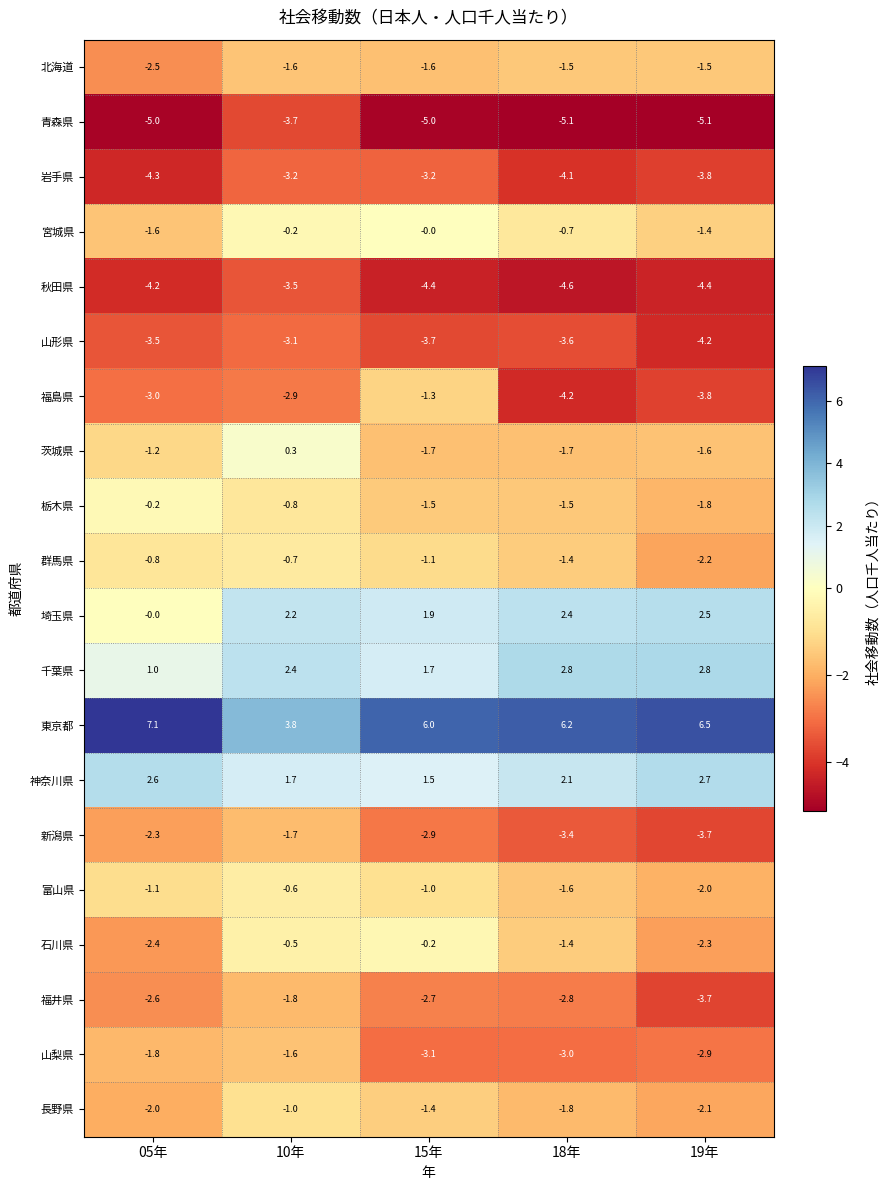

What is the difference between the 秋田県 values at 05年 and 10年?

0.7